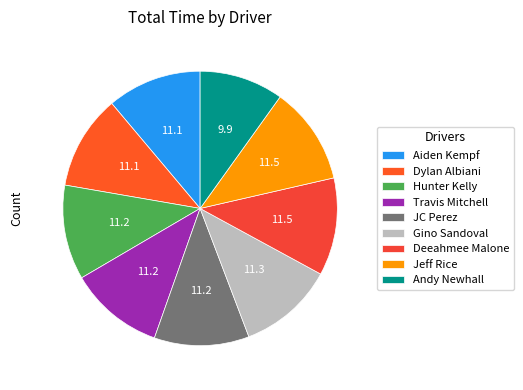

What percentage is the JC Perez slice, to the nearest percent?

11%